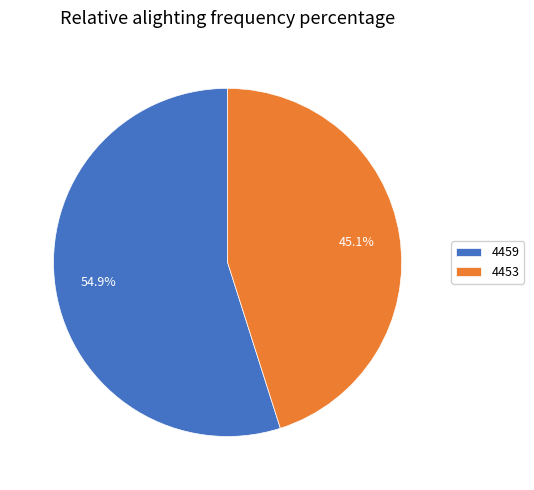

To the nearest percent, what is the difference between the 4453 and 4459 slice percentages?

10%